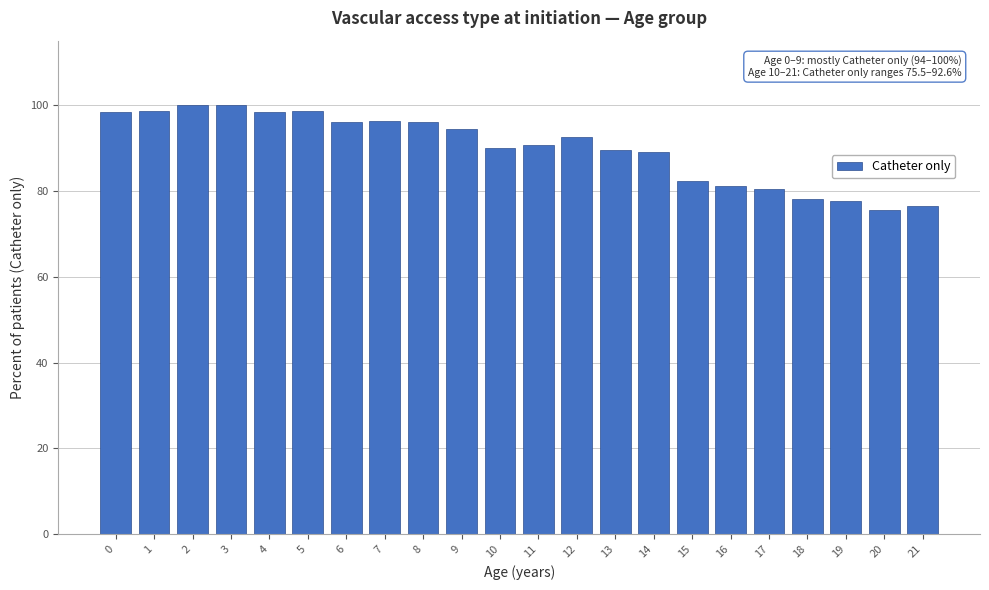

What is the difference between the maximum and minimum values?

24.5